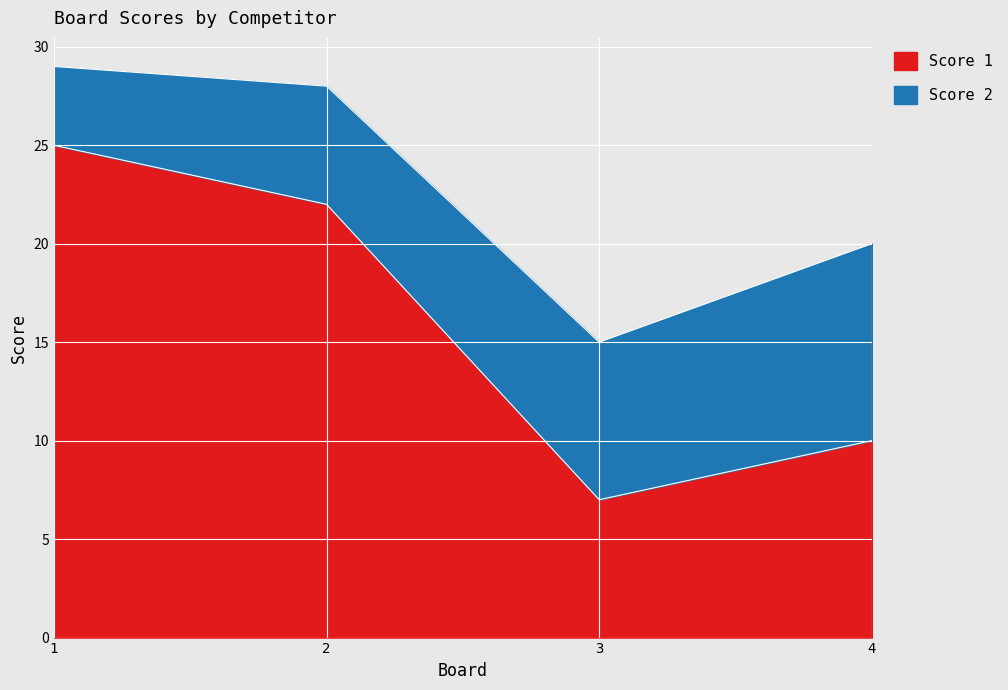

What is the difference between the second highest and second lowest values?

12